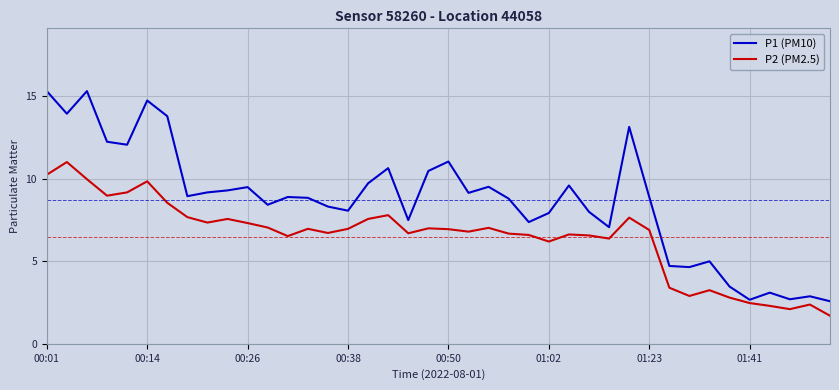

Rank the series by their average value, from lowest to highest.

P2 (PM2.5), P1 (PM10)